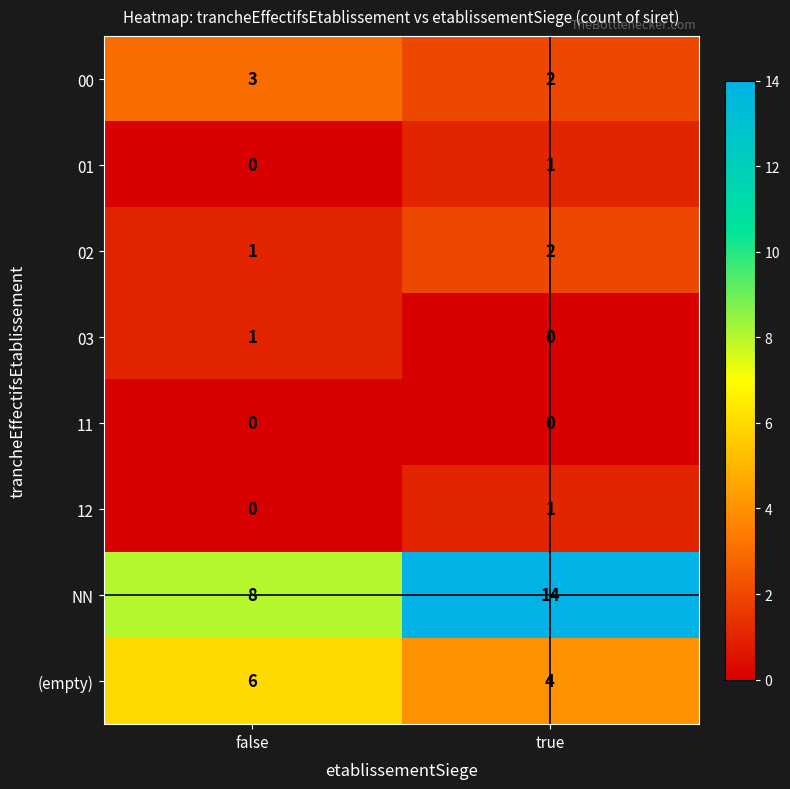

At which category is the sum across all series the highest?

true